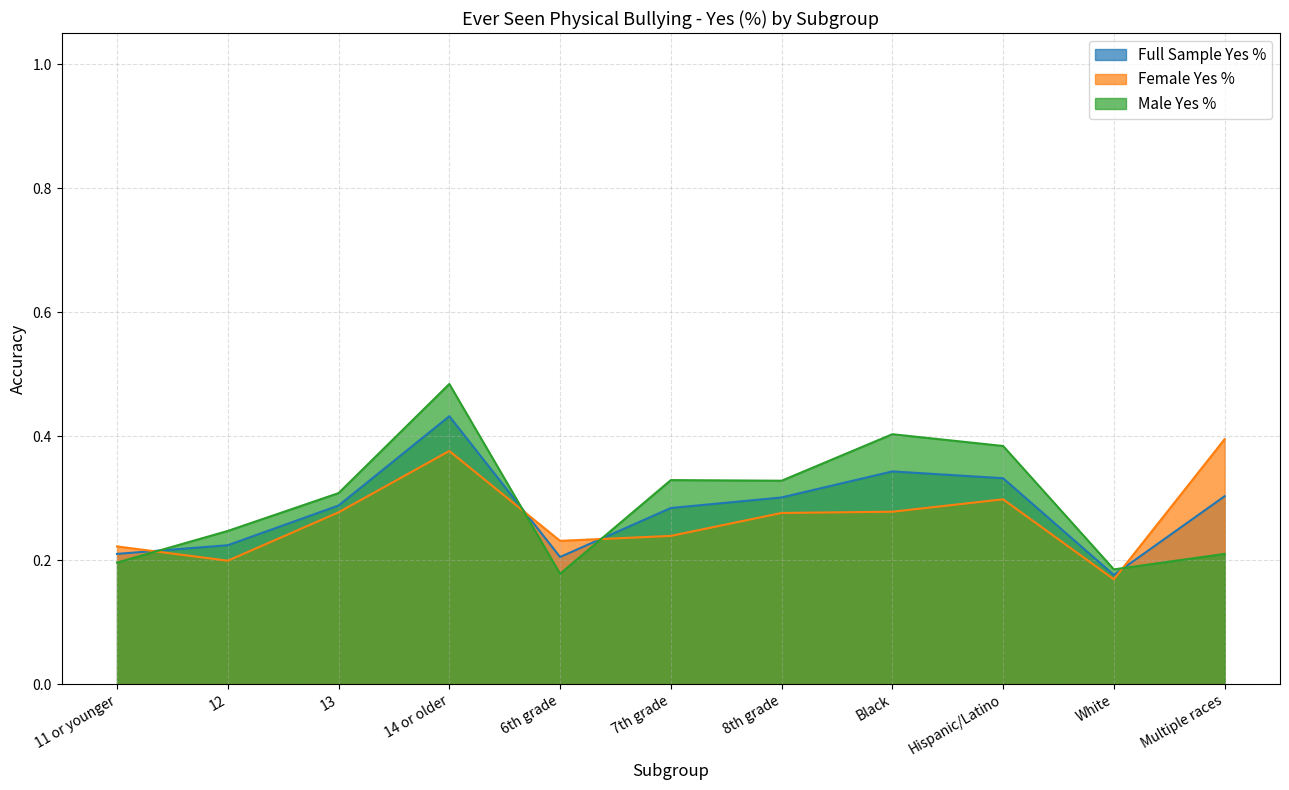

How many lines are shown in the chart?

3